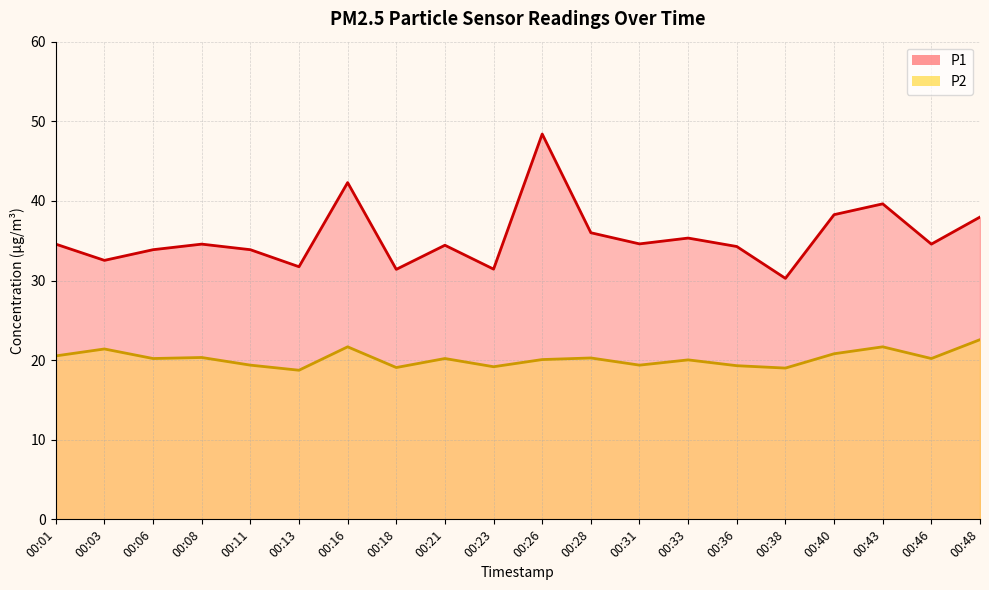

True or false: P2 and P1 cross at least once.

False